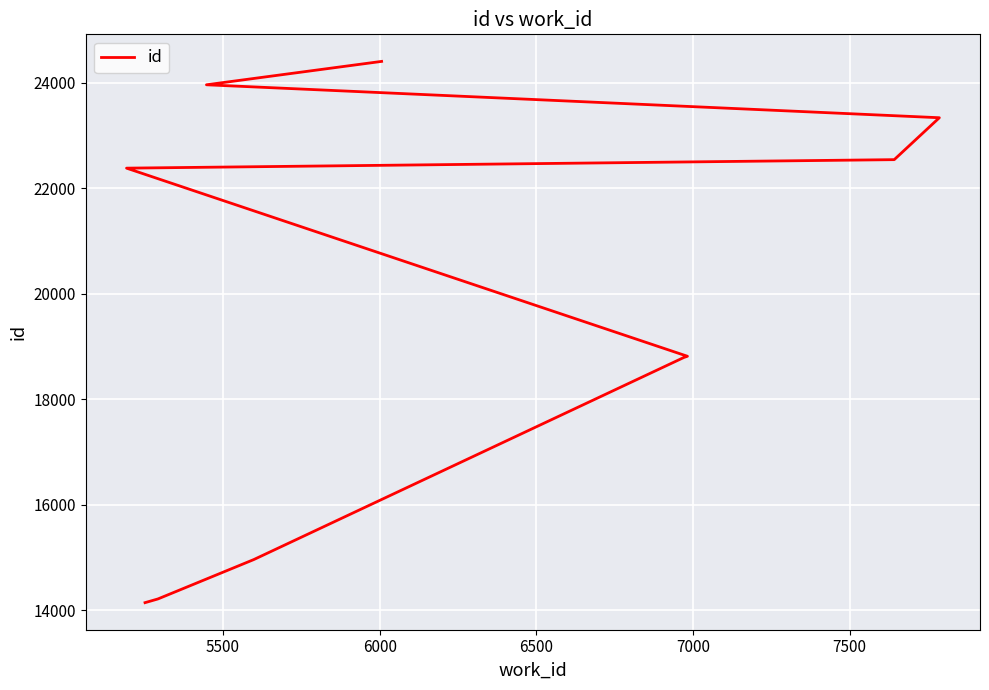

What is the value of the 10th point from the left?

24400